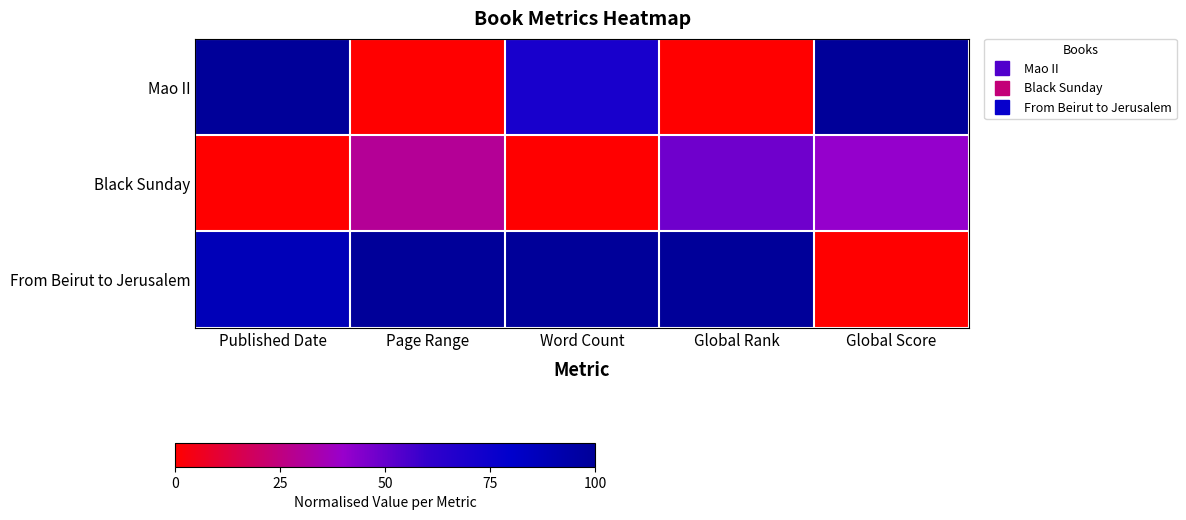

Rank the series by their maximum value, from lowest to highest.

Black Sunday, Mao II, From Beirut to Jerusalem